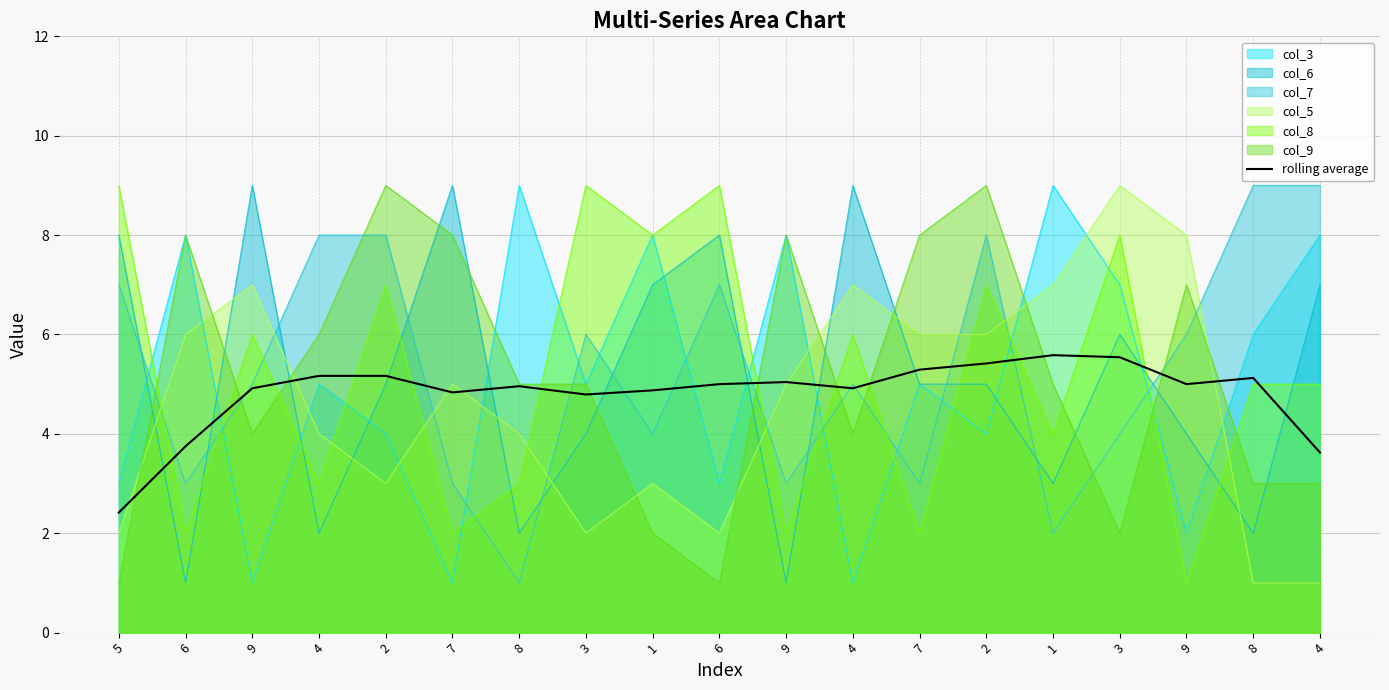

At which category does the chart reach its minimum across all series?

5